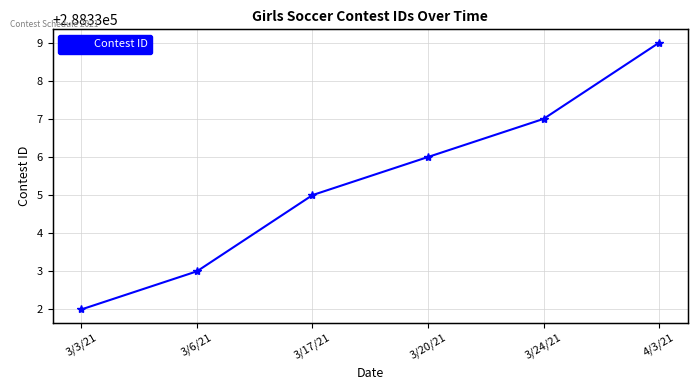

What is the label of the 5th point from the left?

3/24/21